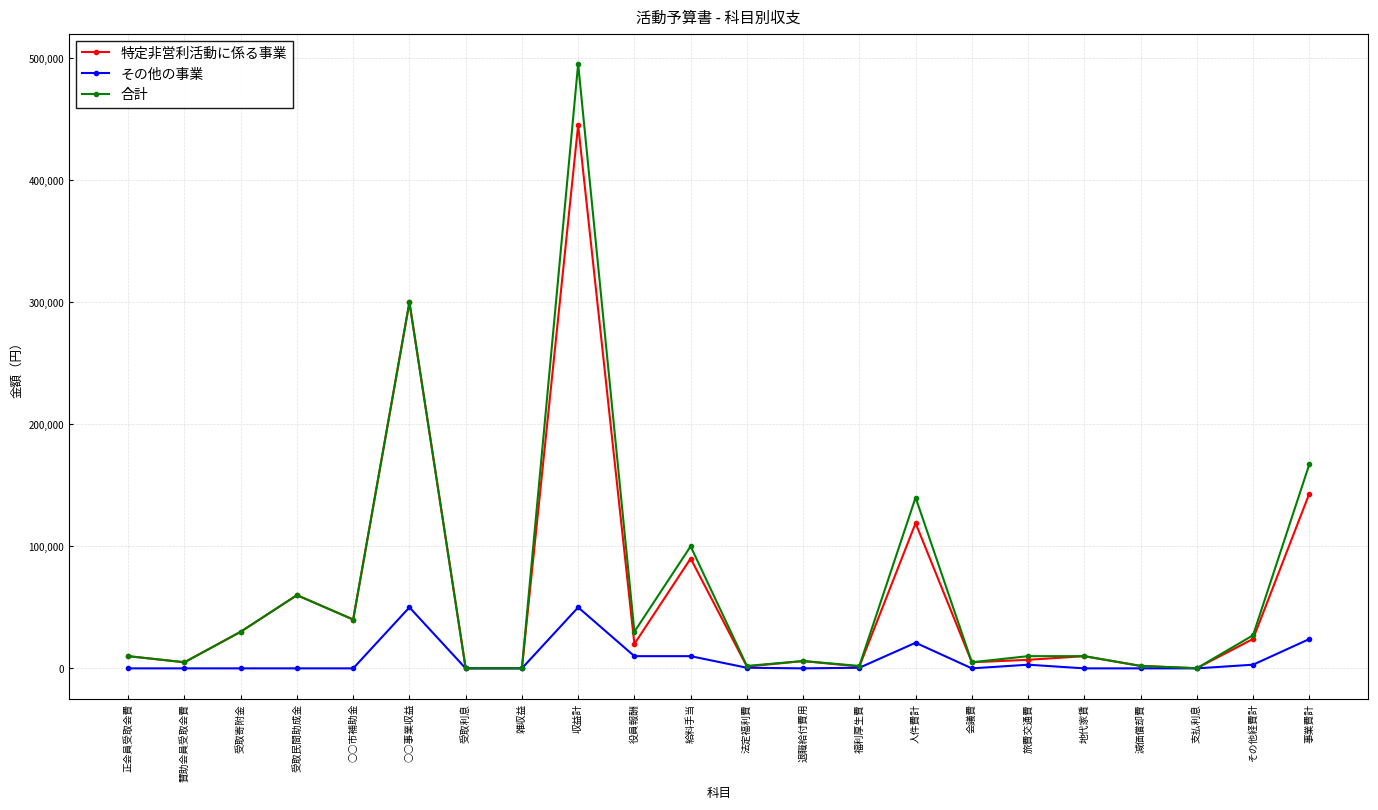

Which series has the largest range (max minus min)?

合計